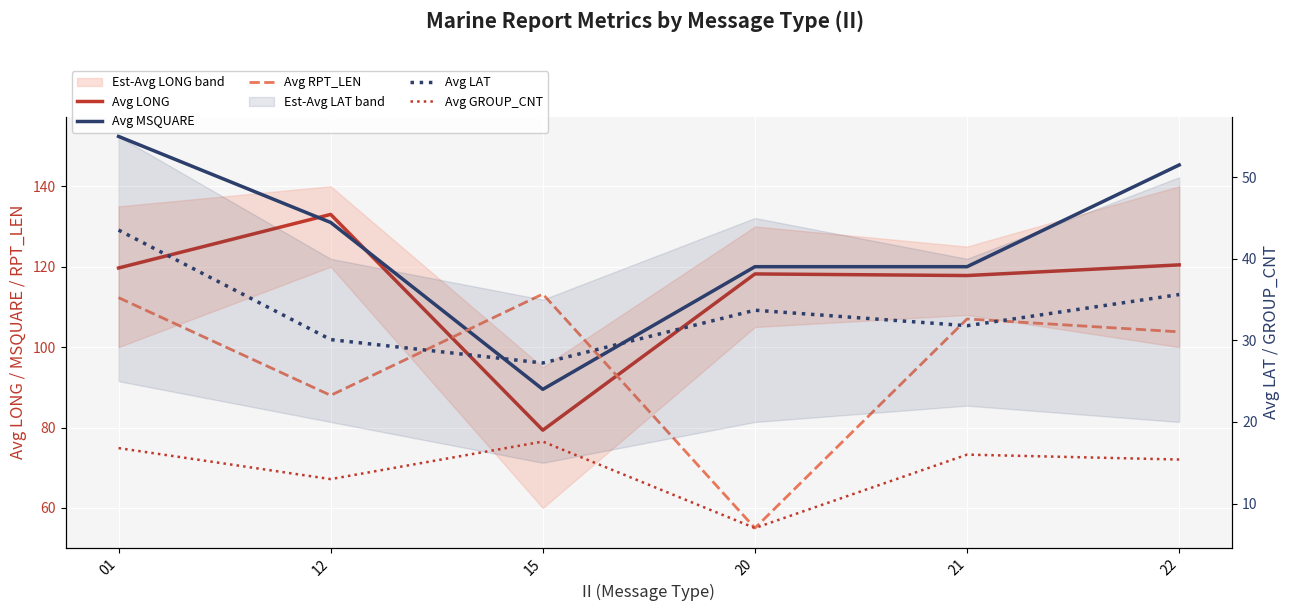

Is the value of Avg LONG at 01 greater than the value of Avg LAT at 20?

Yes